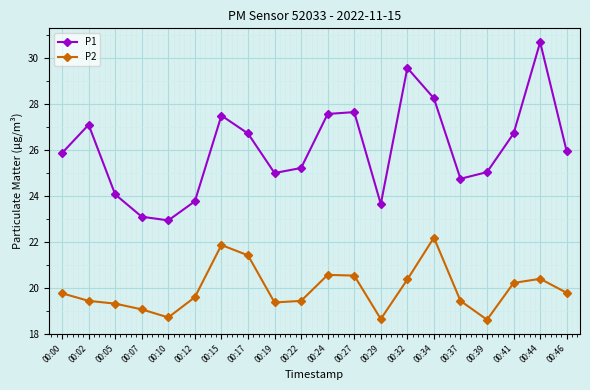

Which series changed the most between 00:15 and 00:46?

P2